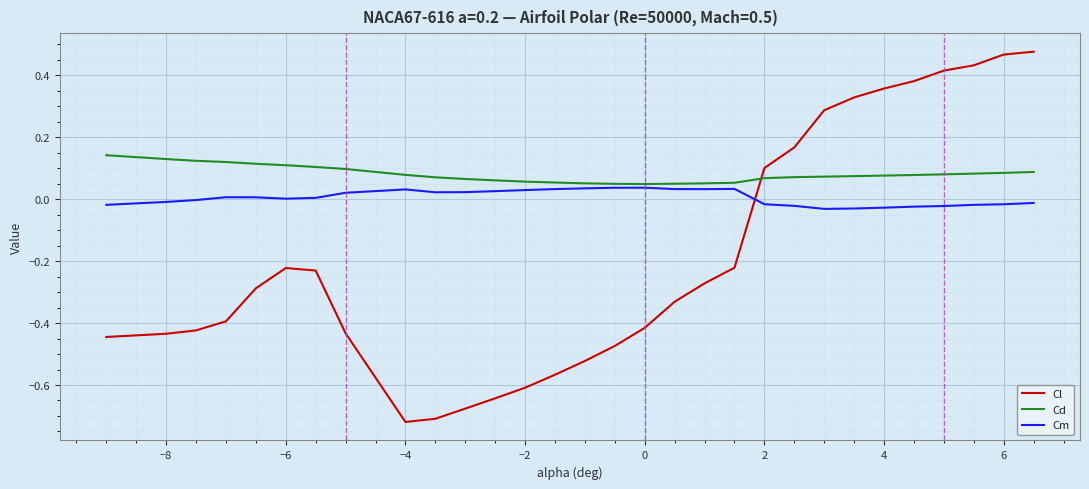

After their last crossing, which series has the higher values: Cl or Cd?

Cl